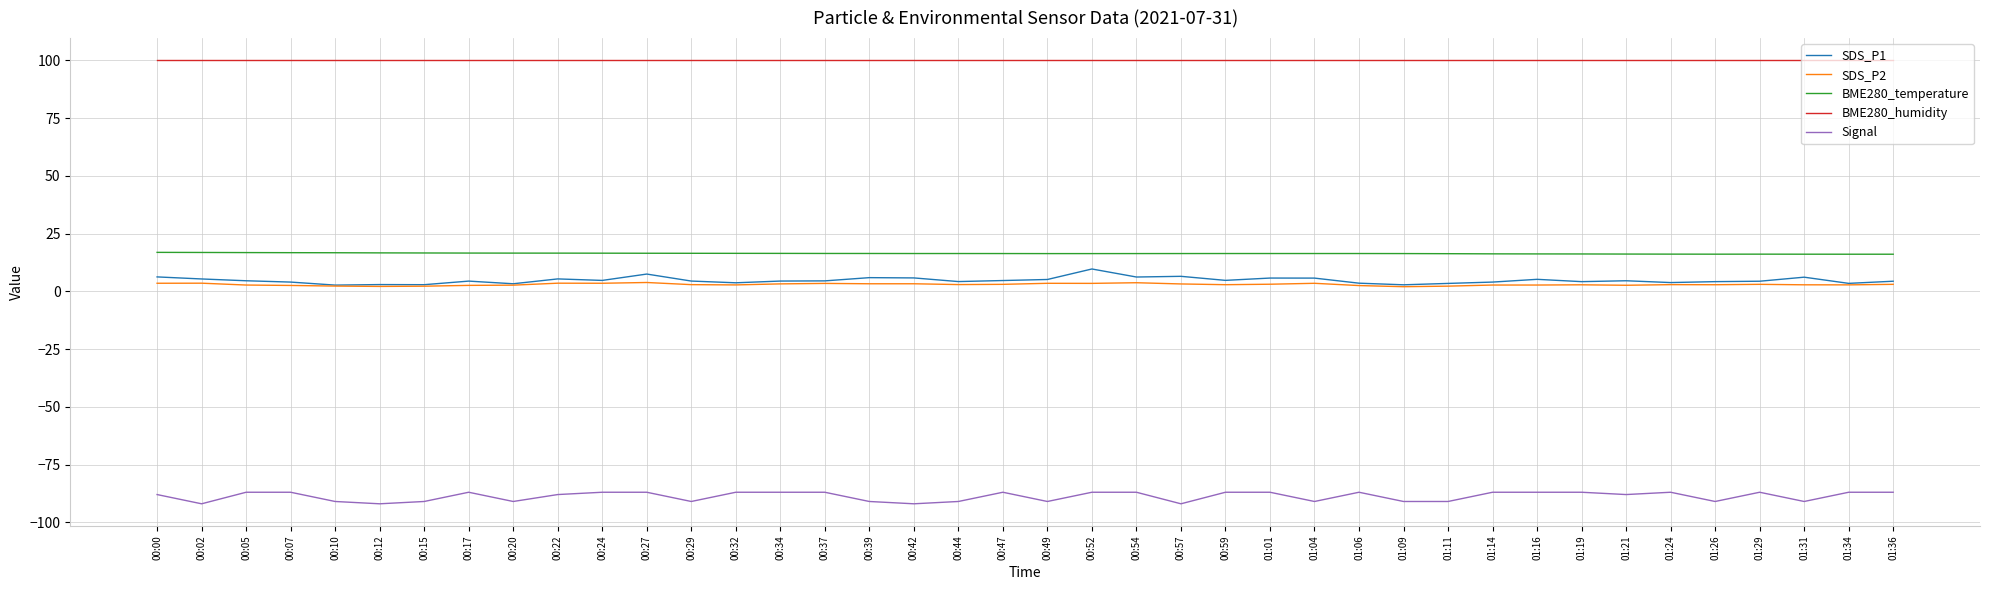

What is the minimum value for Signal?

-92.0